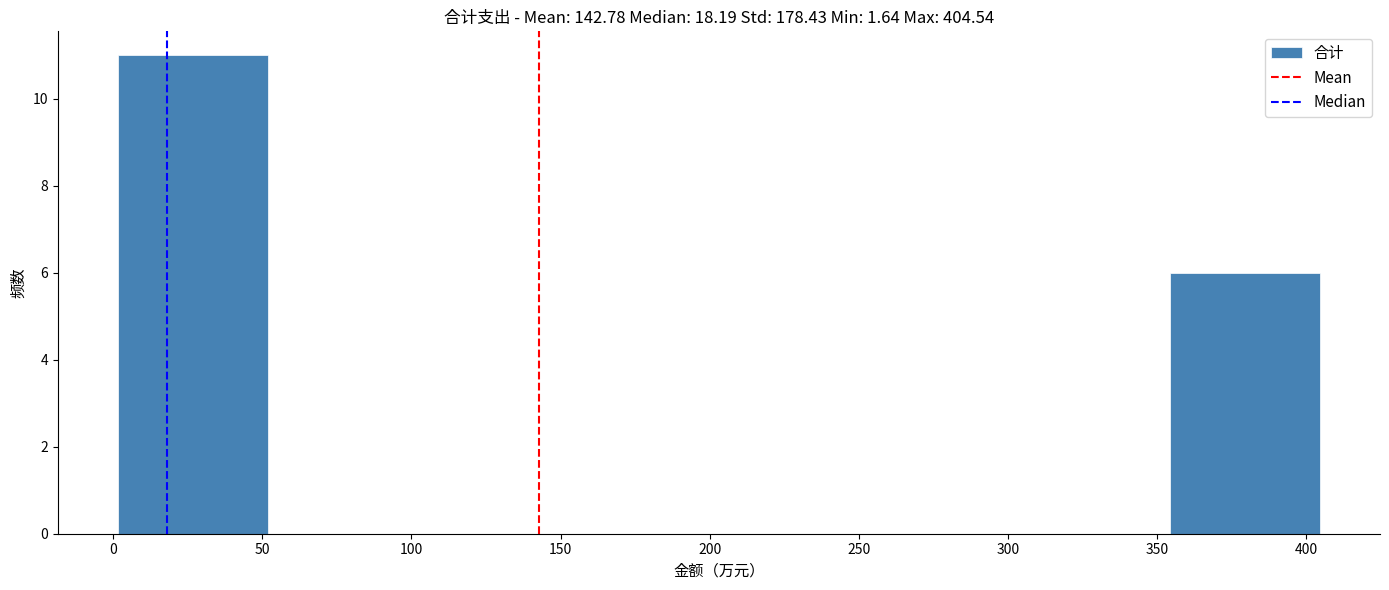

What is the height of the bar covering 0 to 50 on the x-axis? Neither the bar edges nor the heights are printed on the chart, so give them approximately, as read against the axes.

11